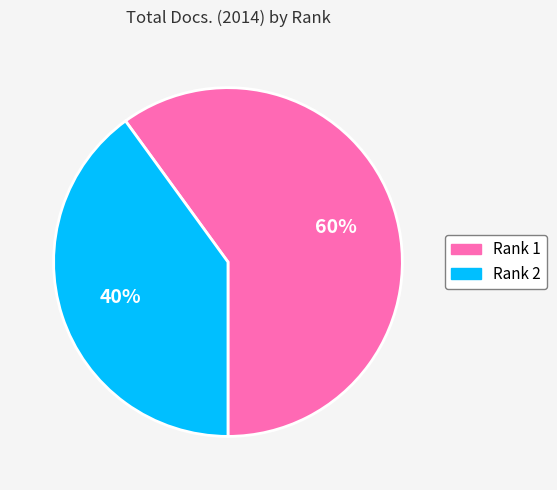

To the nearest percent, what percentage of the pie is Rank 1?

60%